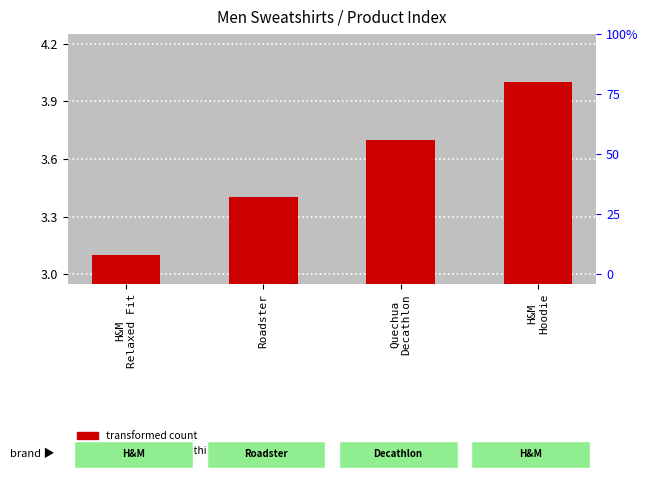

How many percentile rank within the sample values are between 0 and 1?

4